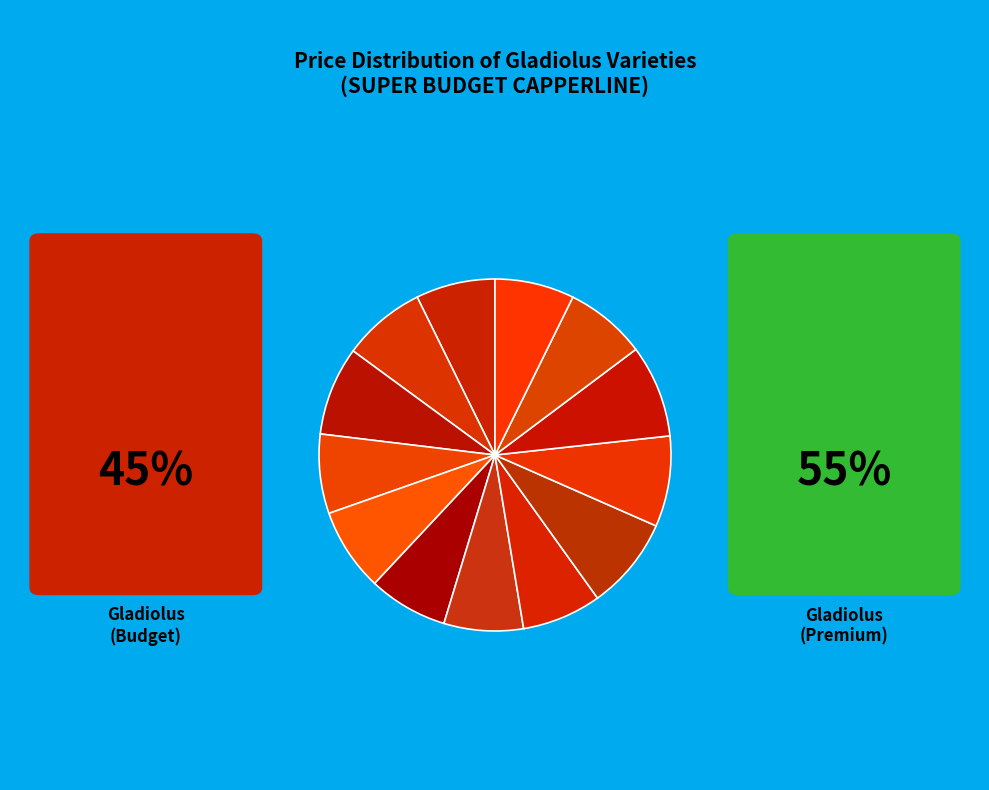

Count the number of slices in the pie.

13